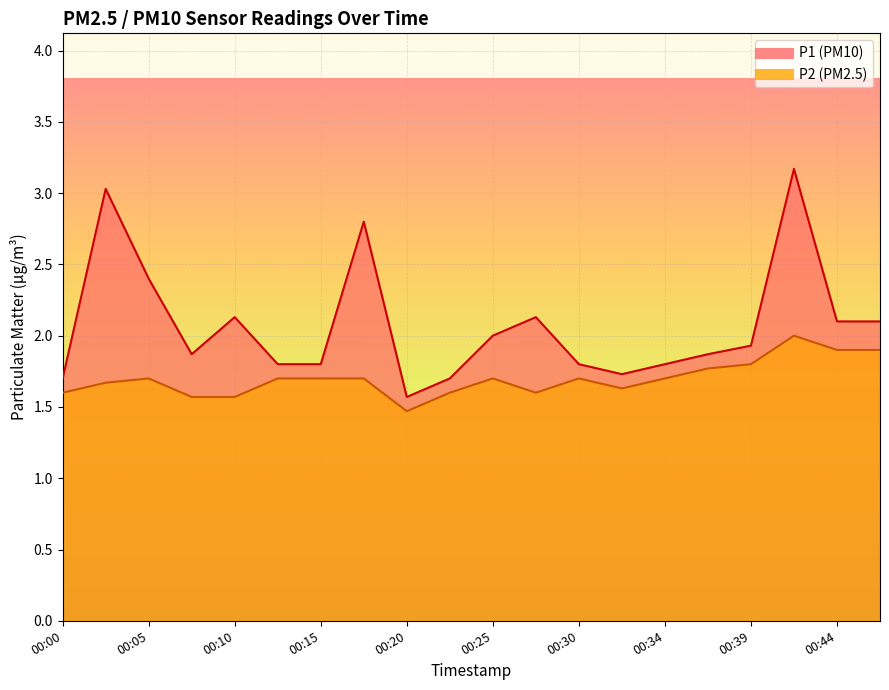

The value of P1 at 00:25 is 0.4. True or false?

False